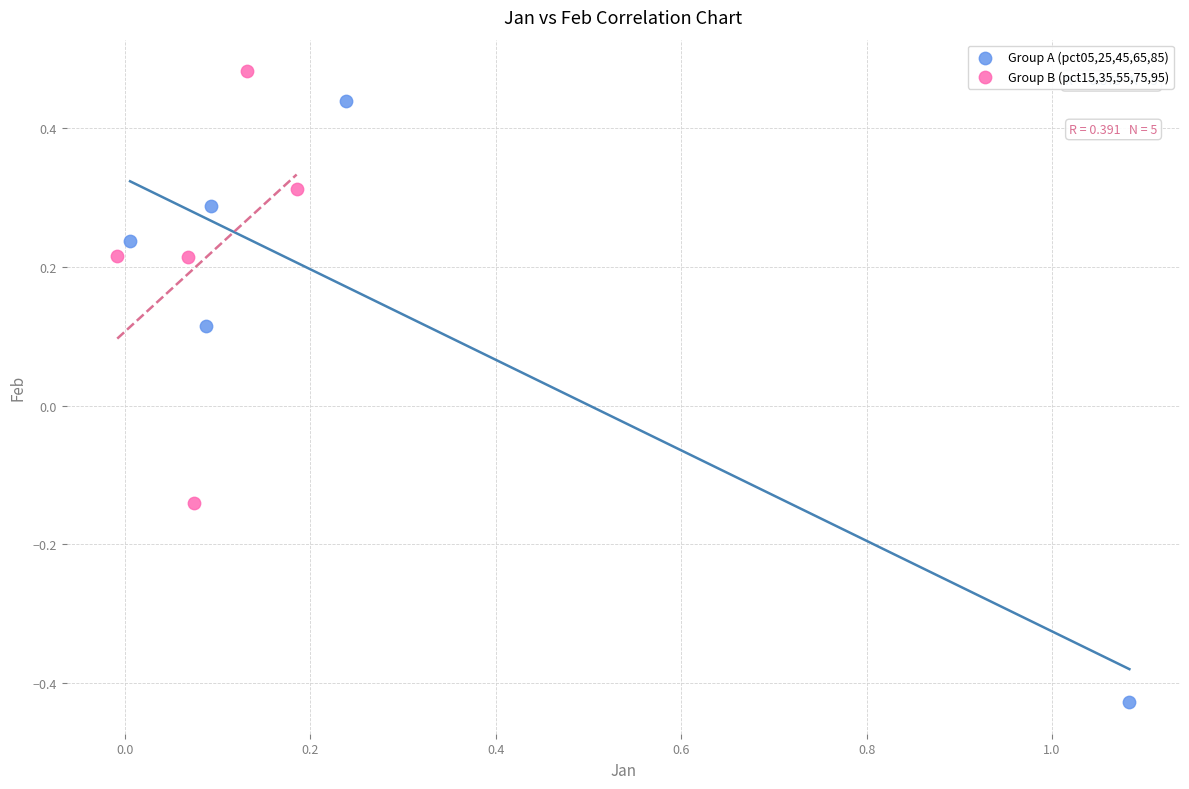

Which series reaches the minimum Y coordinate?

Group A (pct05,25,45,65,85)